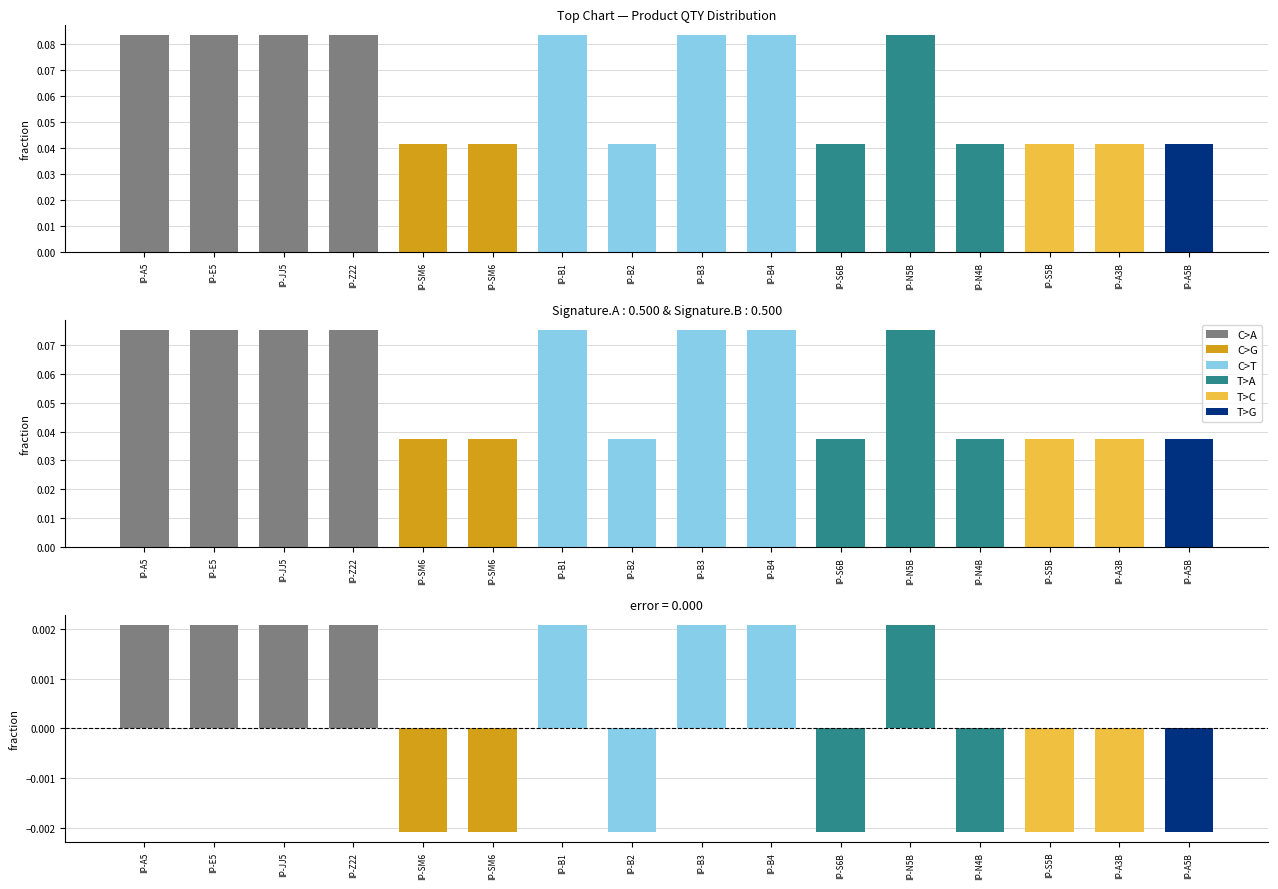

List the labels in order of value, smallest first.

IP-SM6, IP-SM6, IP-B2, IP-S6B, IP-N4B, IP-S5B, IP-A3B, IP-A5B, IP-A5, IP-E5, IP-JJ5, IP-Z22, IP-B1, IP-B3, IP-B4, IP-N5B